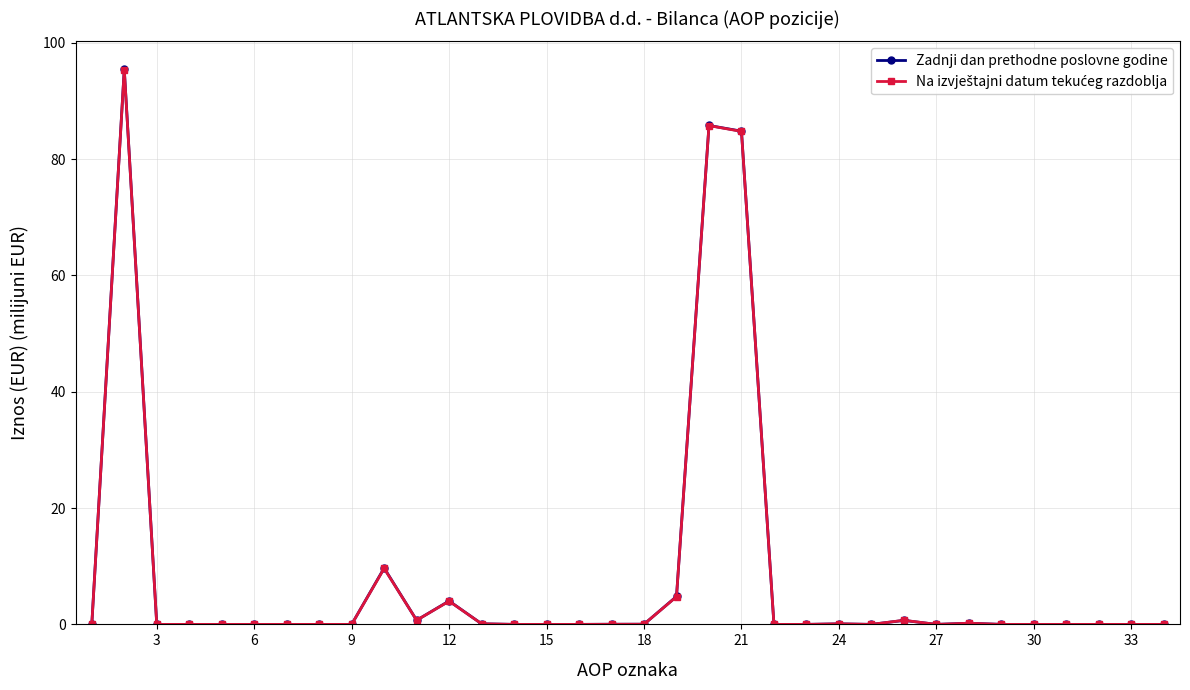

What is the maximum value shown in the chart?

95.5